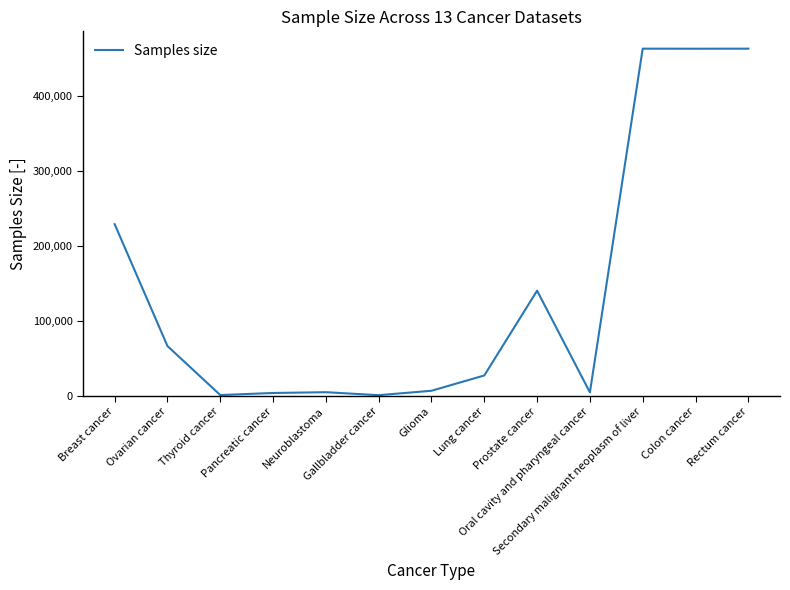

Count the number of categories in the chart.

13